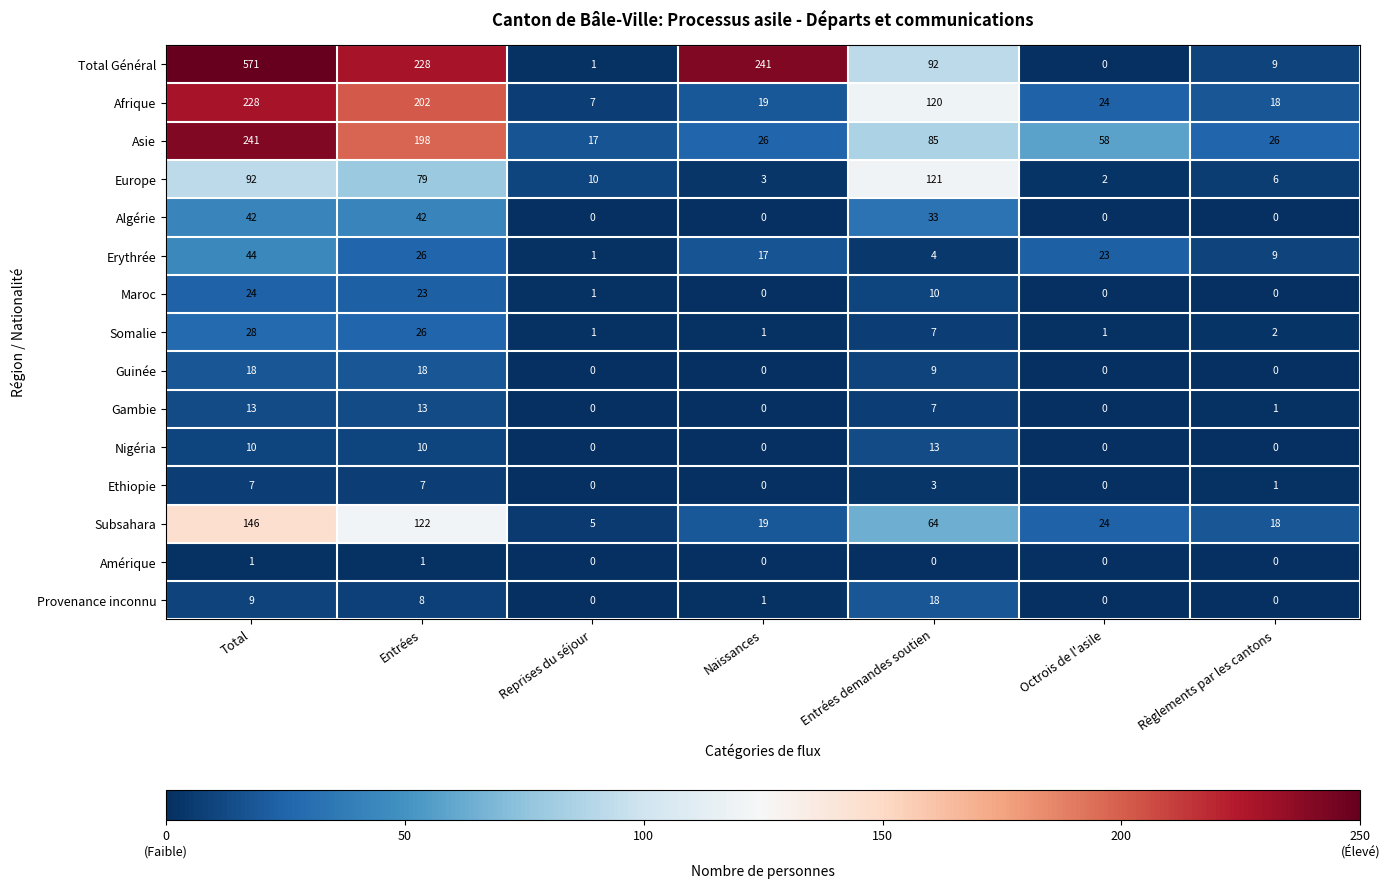

List the labels in order of Total Général value, largest first.

Total, Naissances, Entrées, Entrées demandes soutien, Règlements par les cantons, Reprises du séjour, Octrois de l'asile